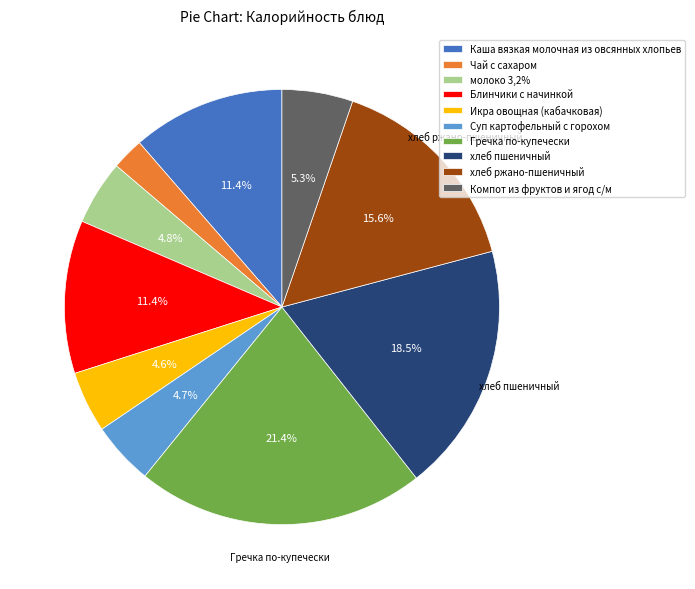

Do Блинчики с начинкой and молоко 3,2% together represent more than half of the pie?

No